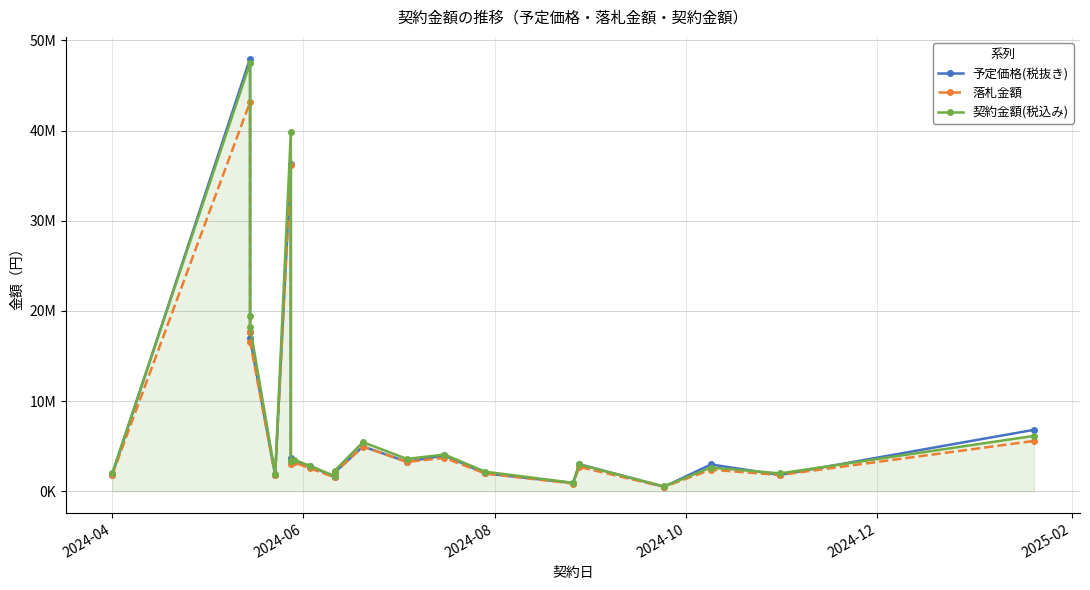

In 契約金額(税込み), how many points are lower than both neighbors (excluding endpoints)?

7